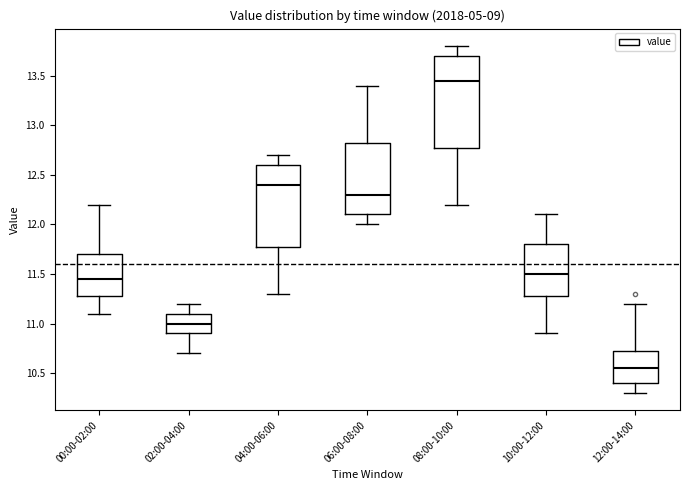

Reading left to right, read every box against the y-axis: the position of its median line, the range the box covers, and the ends of its whiskers. The values are not printed on the chart, so give them approximately, as read against the axis.

00:00-02:00: median 11.45, box 11.30 to 11.70, whiskers 11.10 to 12.20
02:00-04:00: median 11.00, box 10.90 to 11.10, whiskers 10.70 to 11.20
04:00-06:00: median 12.40, box 11.80 to 12.60, whiskers 11.30 to 12.70
06:00-08:00: median 12.30, box 12.10 to 12.85, whiskers 12.00 to 13.40
08:00-10:00: median 13.45, box 12.80 to 13.70, whiskers 12.20 to 13.80
10:00-12:00: median 11.50, box 11.30 to 11.80, whiskers 10.90 to 12.10
12:00-14:00: median 10.55, box 10.40 to 10.75, whiskers 10.30 to 11.20